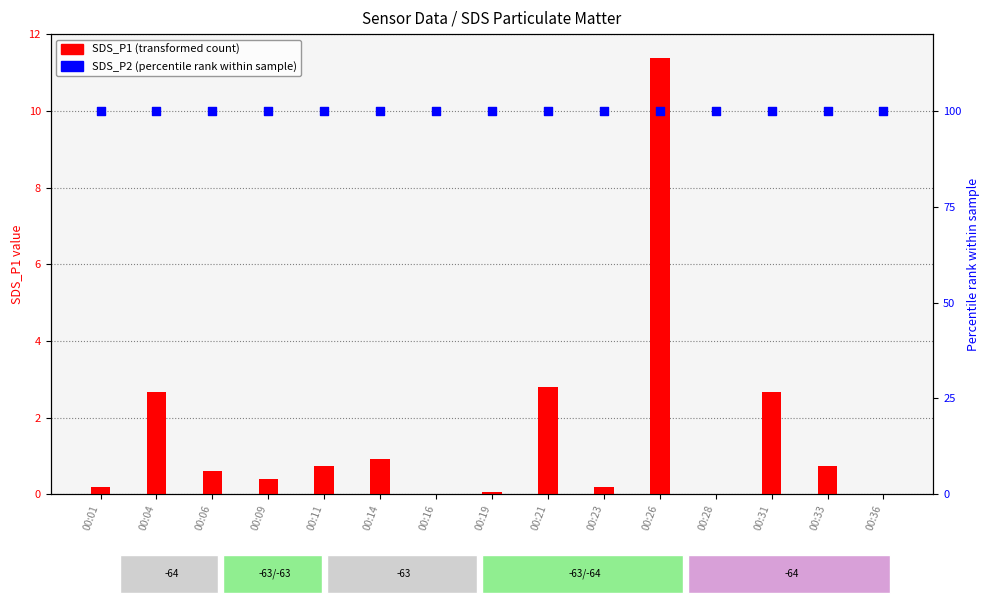

What is the total value across all series at 00:33?

100.7